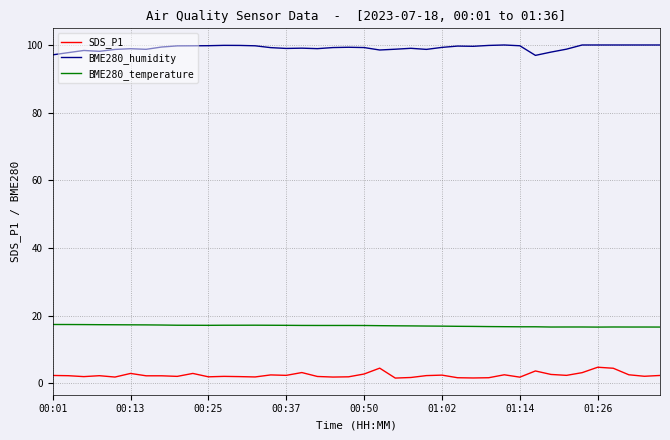

How many lines are shown in the chart?

3